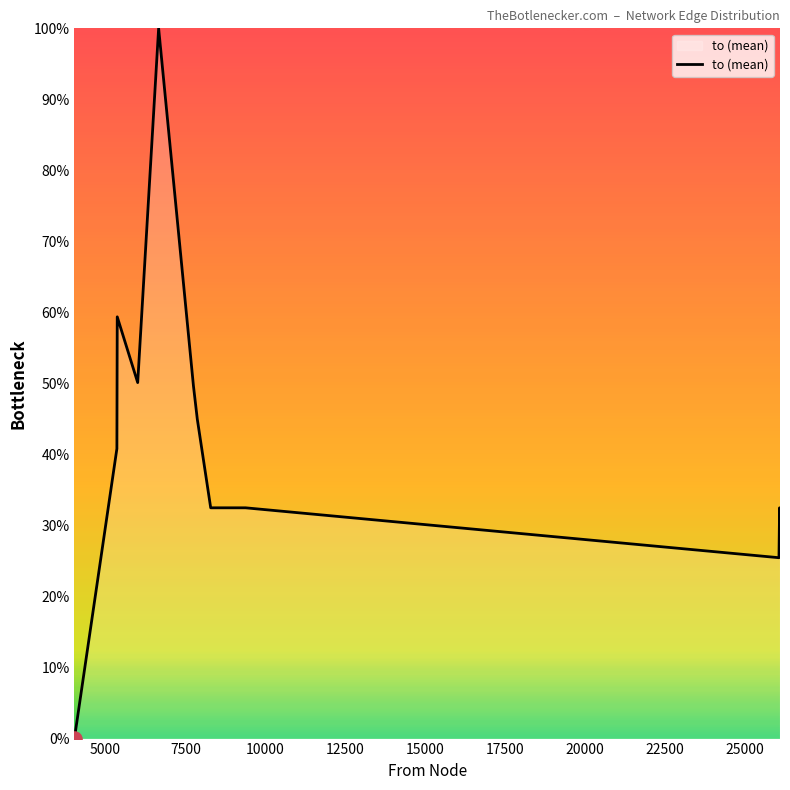

What is the maximum value shown in the chart?

100.0